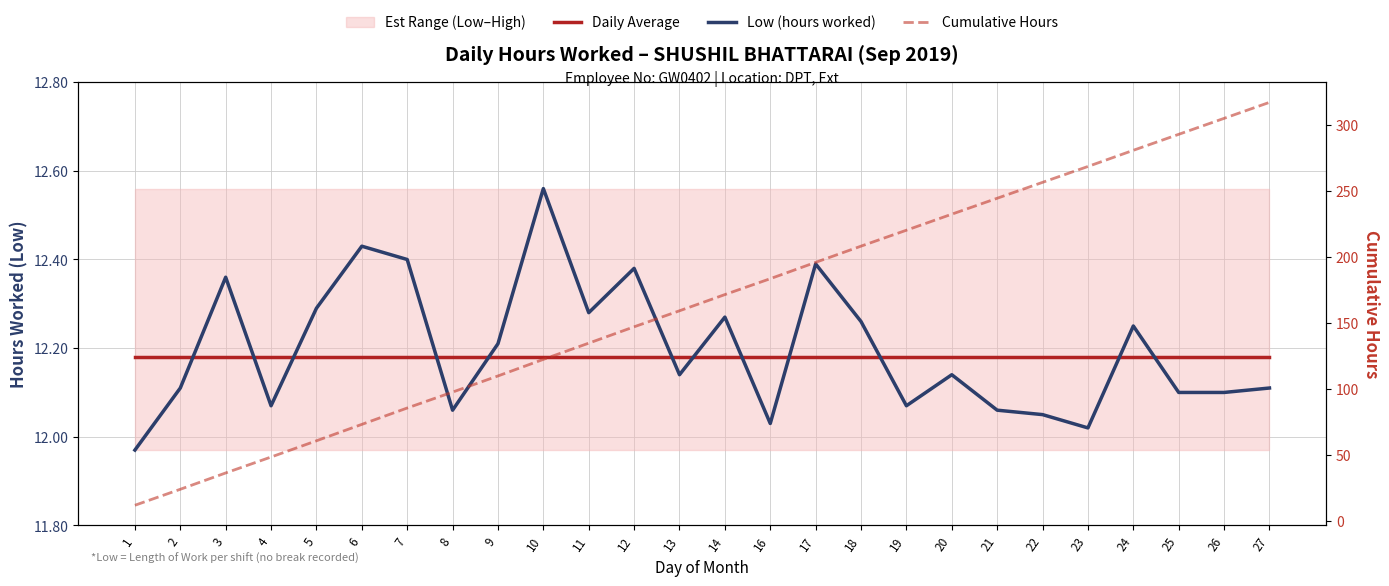

What value does the Cumulative Hours series have at 16?

183.6